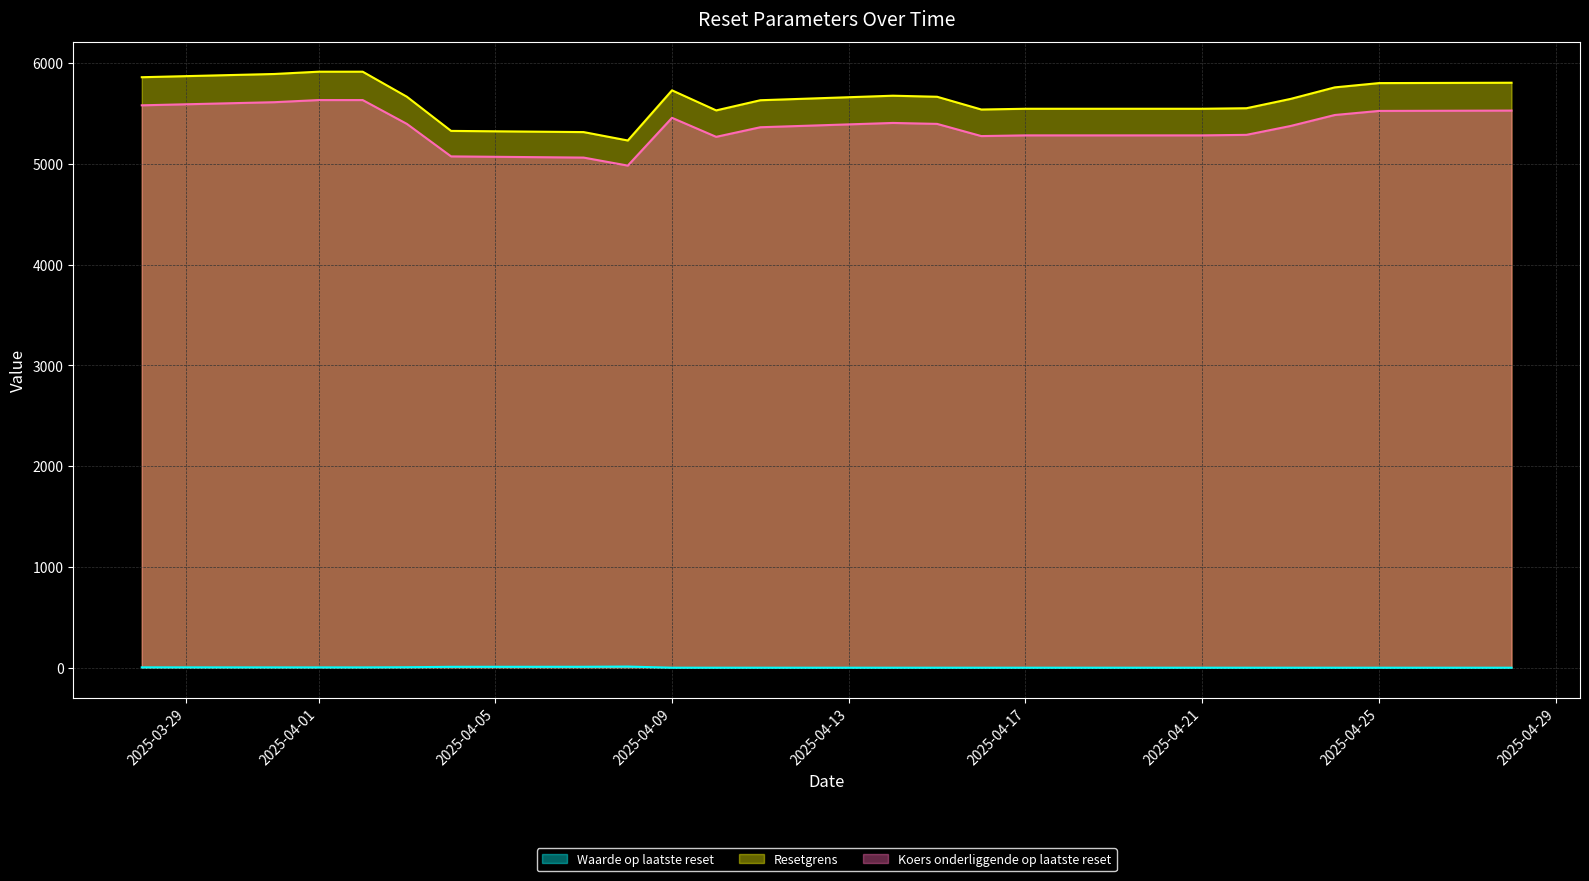

Rank the series by their maximum value, from lowest to highest.

Waarde op laatste reset, Koers onderliggende op laatste reset, Resetgrens